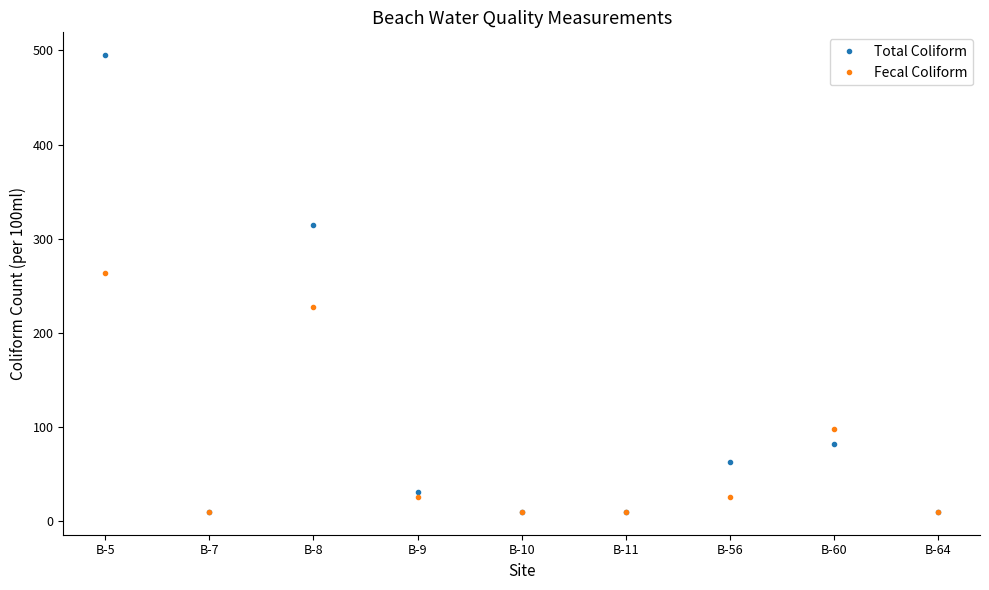

The Total Coliform series shows 63 at B-56. True or false?

True